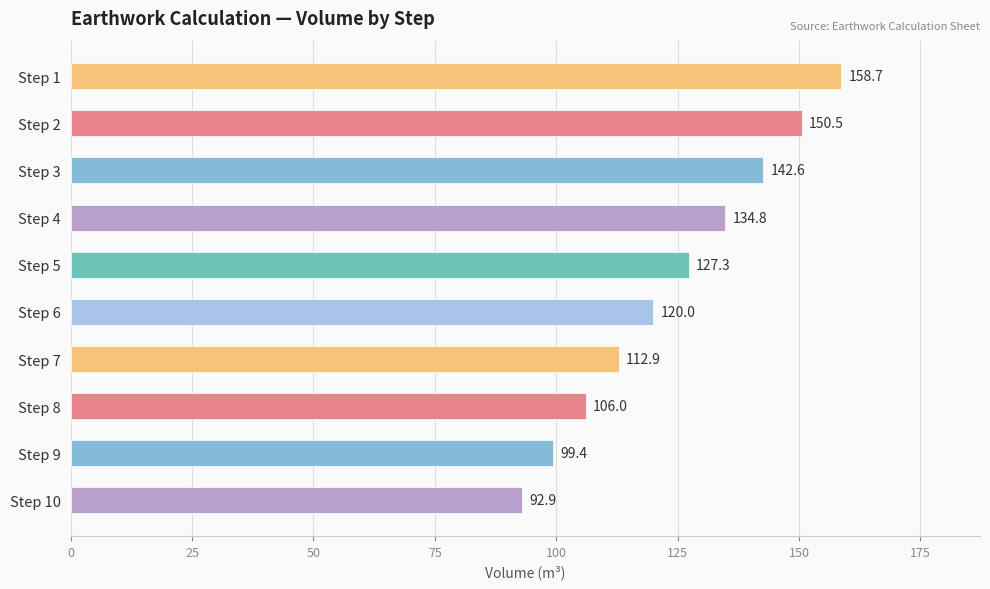

What is the minimum value shown in the chart?

92.9